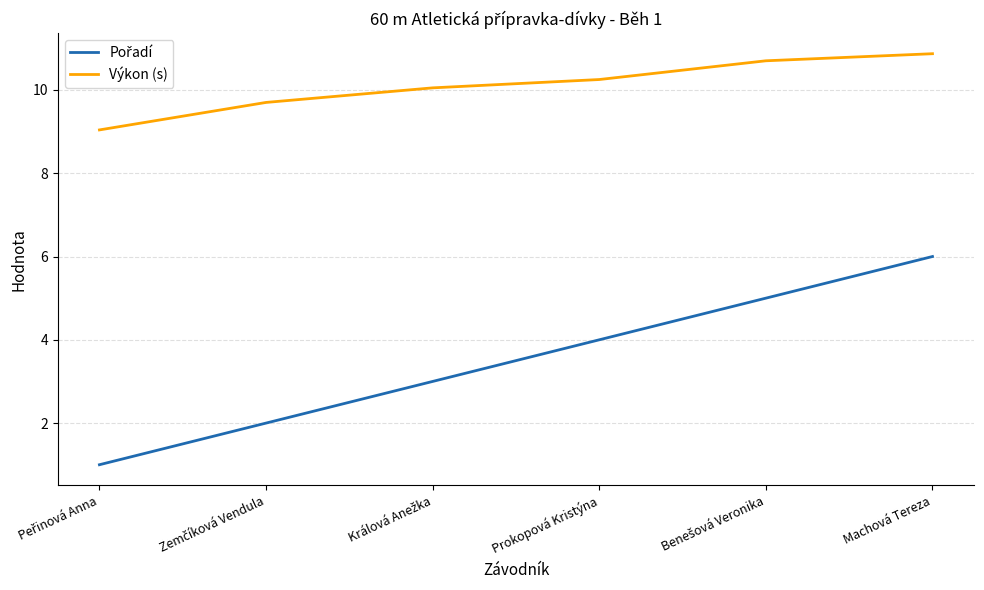

What is the difference between the second highest and second lowest values in the Výkon (s) series?

1.0